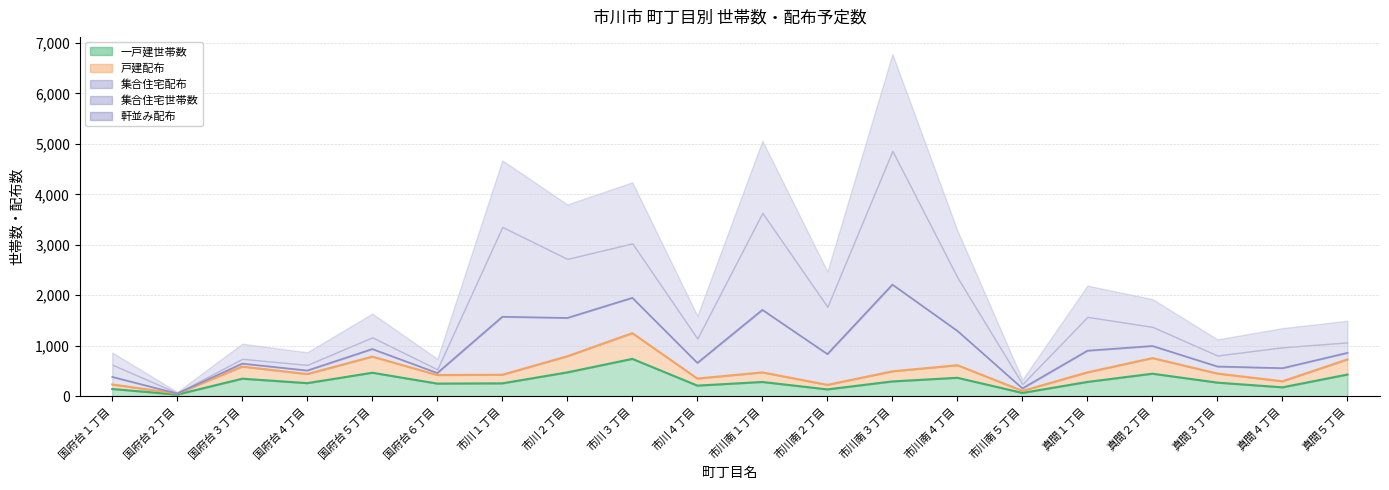

How many distinct data groups are displayed?

5